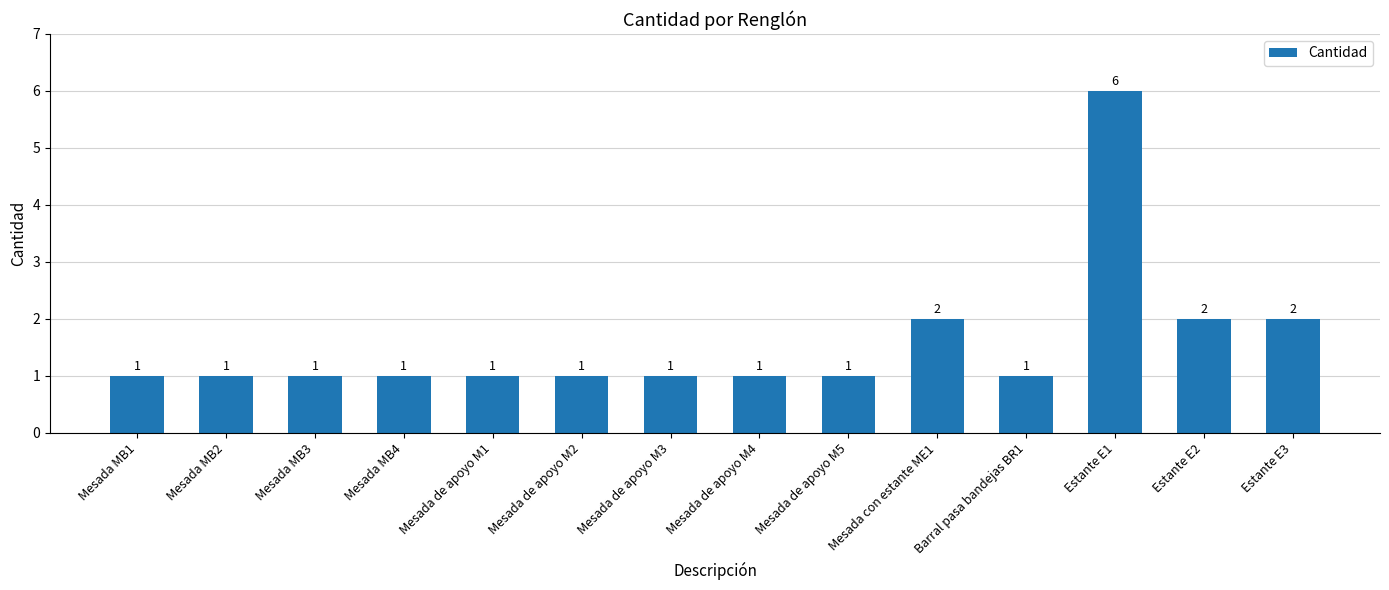

Read the value at Mesada de apoyo M3.

1